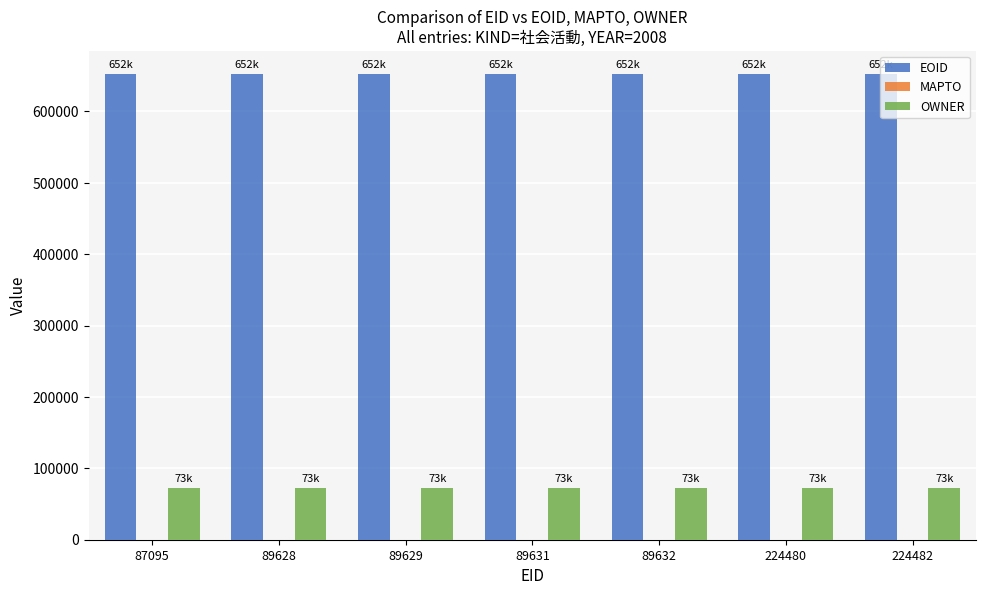

What is the spread (max minus min) of values at 89628?

579408